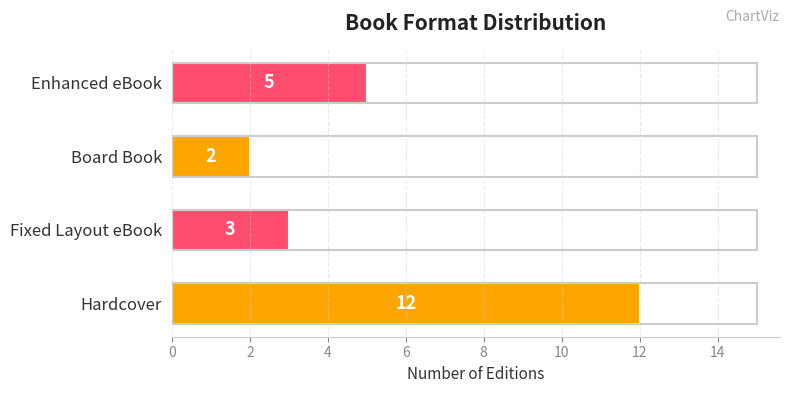

Does the chart contain any negative values?

No